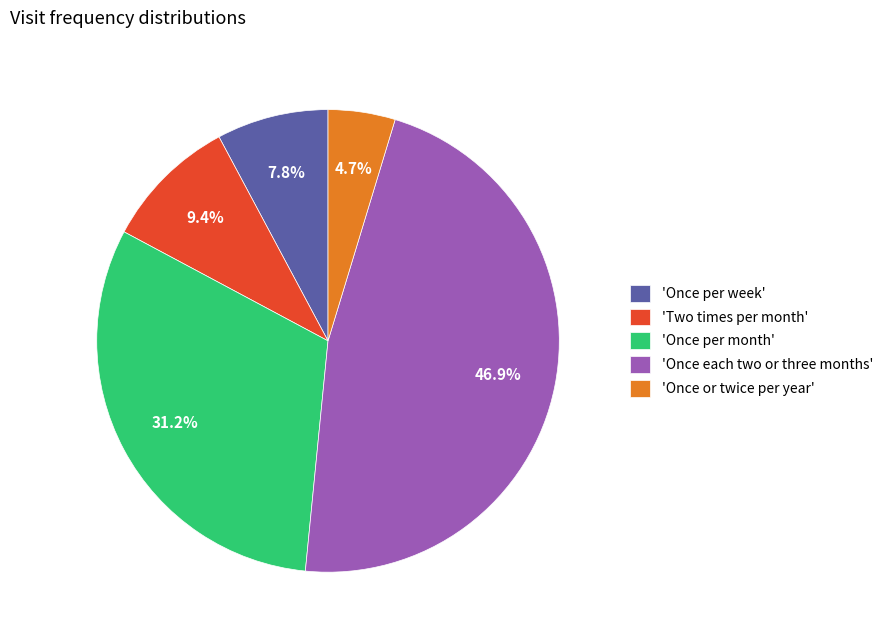

Which category has the smallest portion of the pie?

'Once or twice per year'